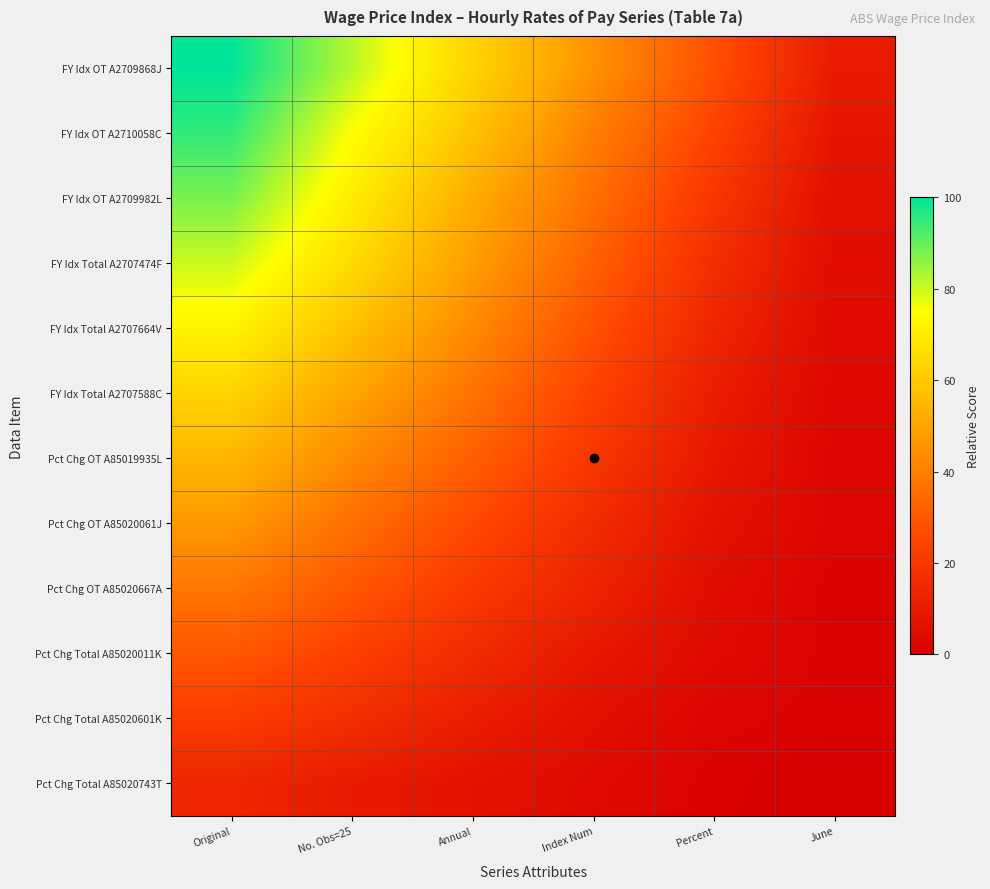

Reading left to right, what are all the values shown in this chart?

FY Idx OT A2709868J: Original=100	No. Obs=25=82	Annual=63	Index Num=45	Percent=28	June=10
FY Idx OT A2710058C: Original=95	No. Obs=25=75	Annual=58	Index Num=40	Percent=24	June=8
FY Idx OT A2709982L: Original=88	No. Obs=25=70	Annual=52	Index Num=36	Percent=20	June=6
FY Idx Total A2707474F: Original=80	No. Obs=25=65	Annual=48	Index Num=32	Percent=17	June=5
FY Idx Total A2707664V: Original=72	No. Obs=25=58	Annual=43	Index Num=28	Percent=14	June=4
FY Idx Total A2707588C: Original=63	No. Obs=25=50	Annual=37	Index Num=24	Percent=11	June=3
Pct Chg OT A85019935L: Original=55	No. Obs=25=43	Annual=32	Index Num=20	Percent=9	June=2
Pct Chg OT A85020061J: Original=47	No. Obs=25=36	Annual=26	Index Num=16	Percent=7	June=2
Pct Chg OT A85020667A: Original=38	No. Obs=25=30	Annual=21	Index Num=13	Percent=5	June=1
Pct Chg Total A85020011K: Original=30	No. Obs=25=23	Annual=16	Index Num=9	Percent=4	June=1
Pct Chg Total A85020601K: Original=22	No. Obs=25=17	Annual=11	Index Num=6	Percent=2	June=1
Pct Chg Total A85020743T: Original=14	No. Obs=25=10	Annual=7	Index Num=4	Percent=1	June=0